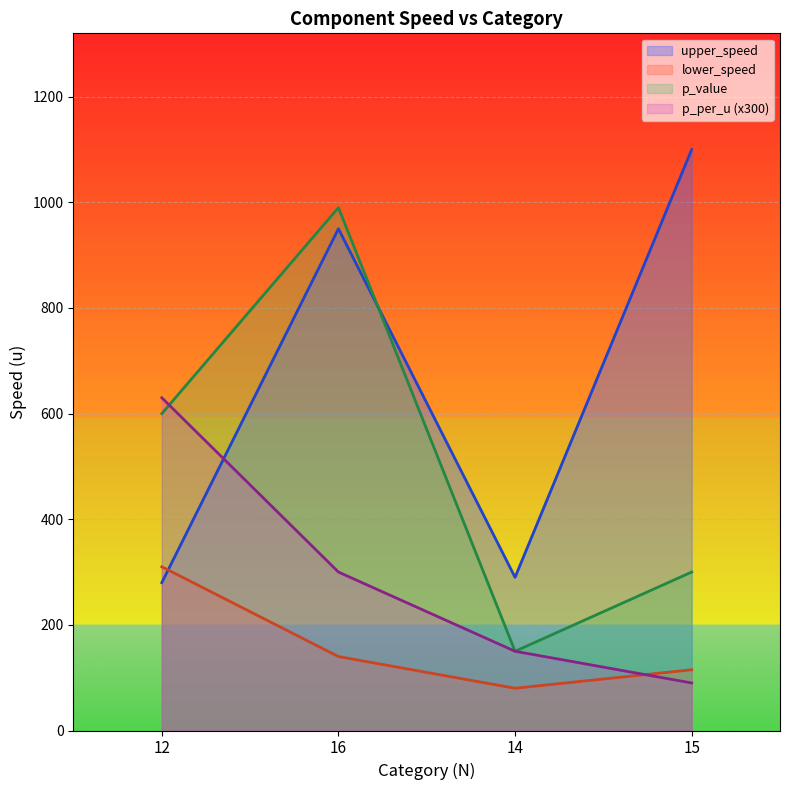

Reading left to right, list all the values displayed in this chart.

upper_speed: 12=280	16=950	14=290	15=1100
lower_speed: 12=310	16=140	14=80	15=115
p_value: 12=600	16=990	14=150	15=300
p_per_u: 12=630	16=300	14=150	15=90